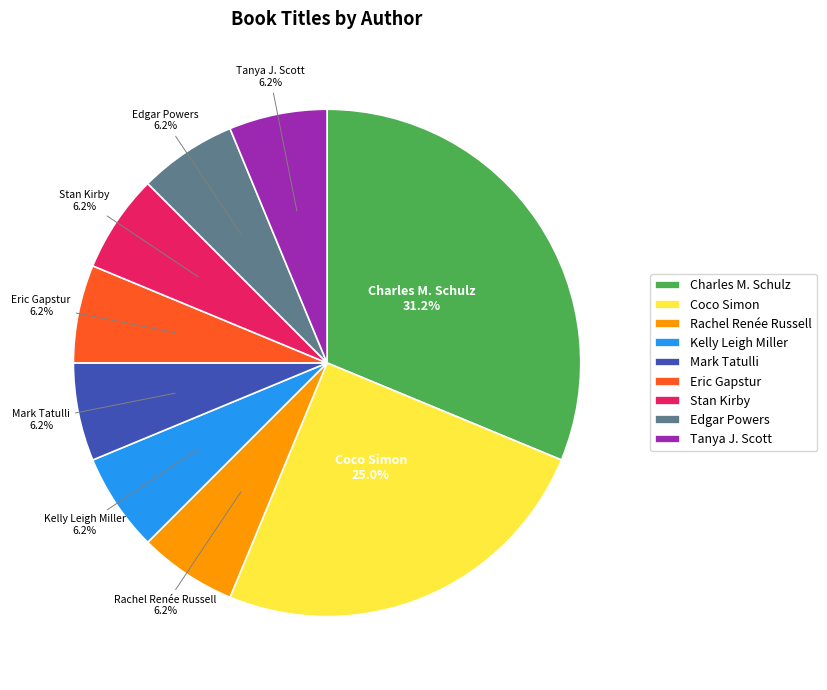

Which has a higher value, Rachel Renée Russell or Charles M. Schulz?

Charles M. Schulz